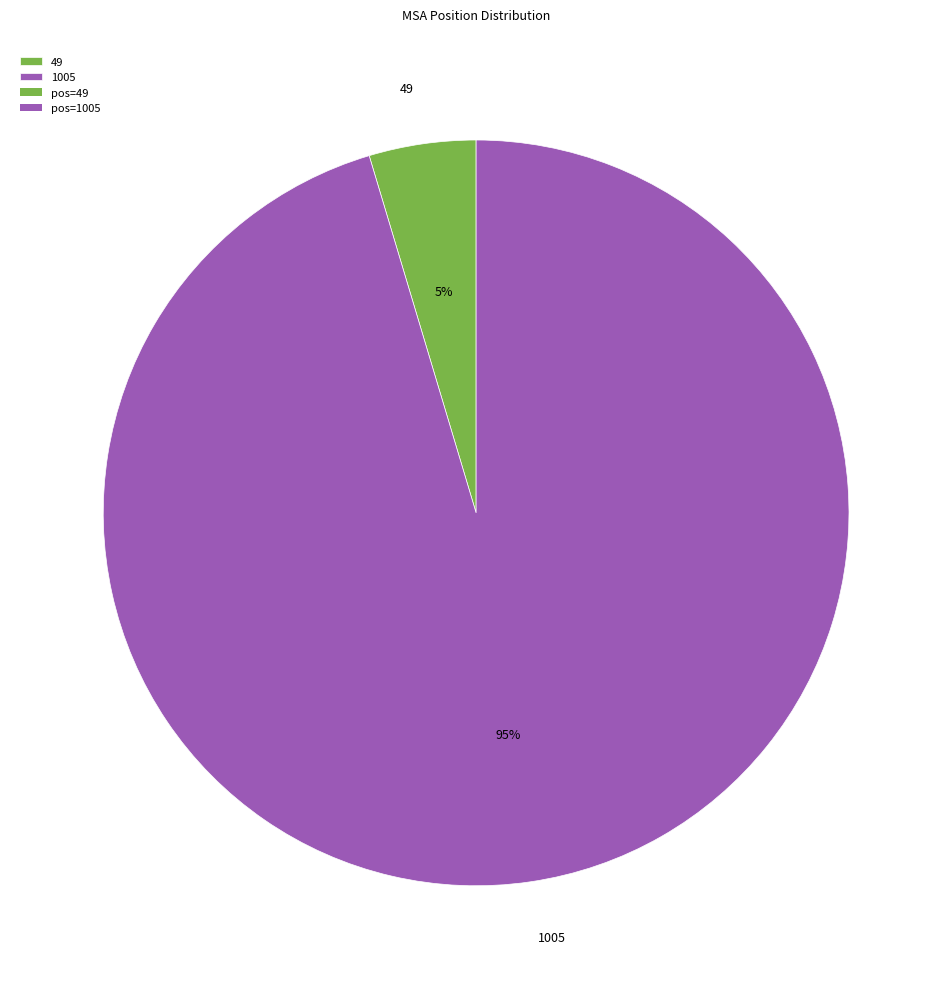

How many slices are in this pie chart?

2